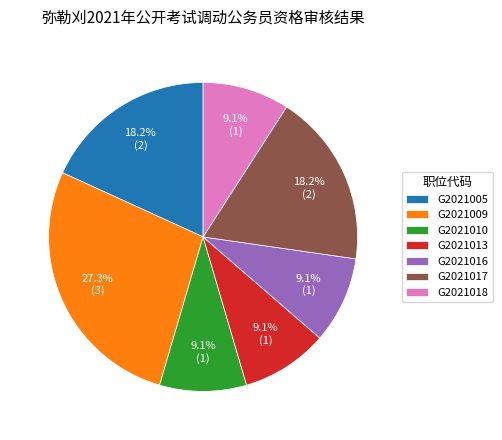

To the nearest percent, what portion does G2021018 represent?

9%